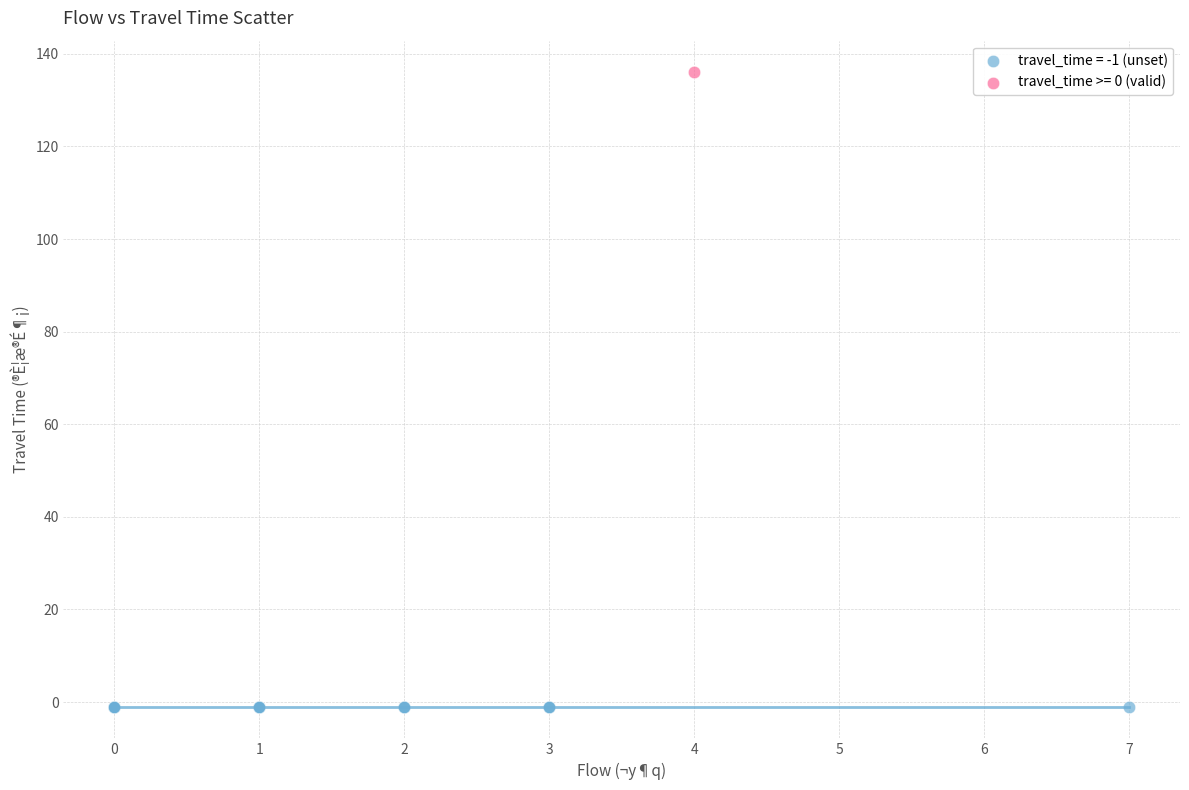

What are all the series names shown in the legend?

travel_time = -1 (unset), travel_time >= 0 (valid)